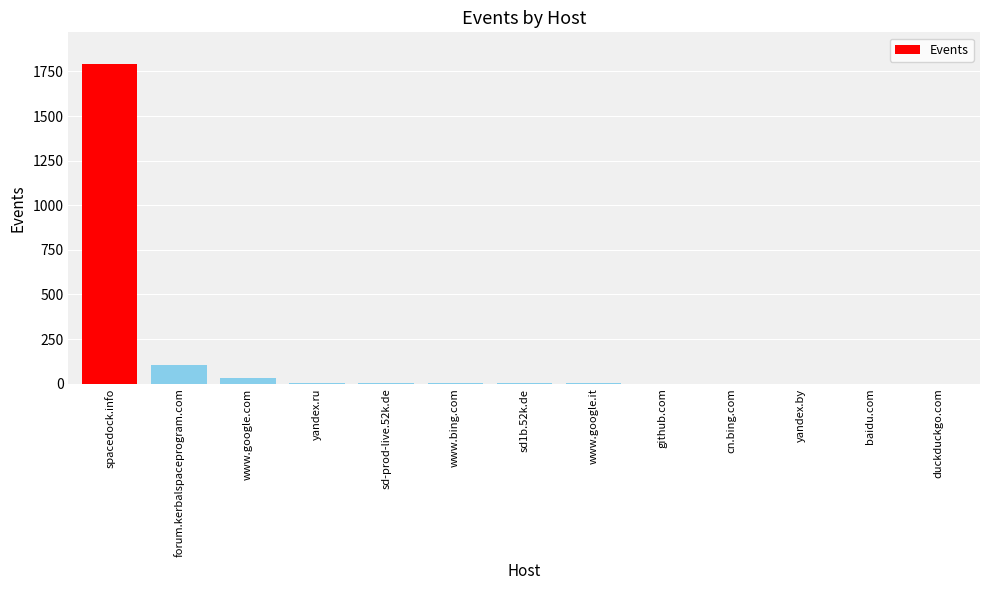

What is the change in value from spacedock.info to github.com?

-1789